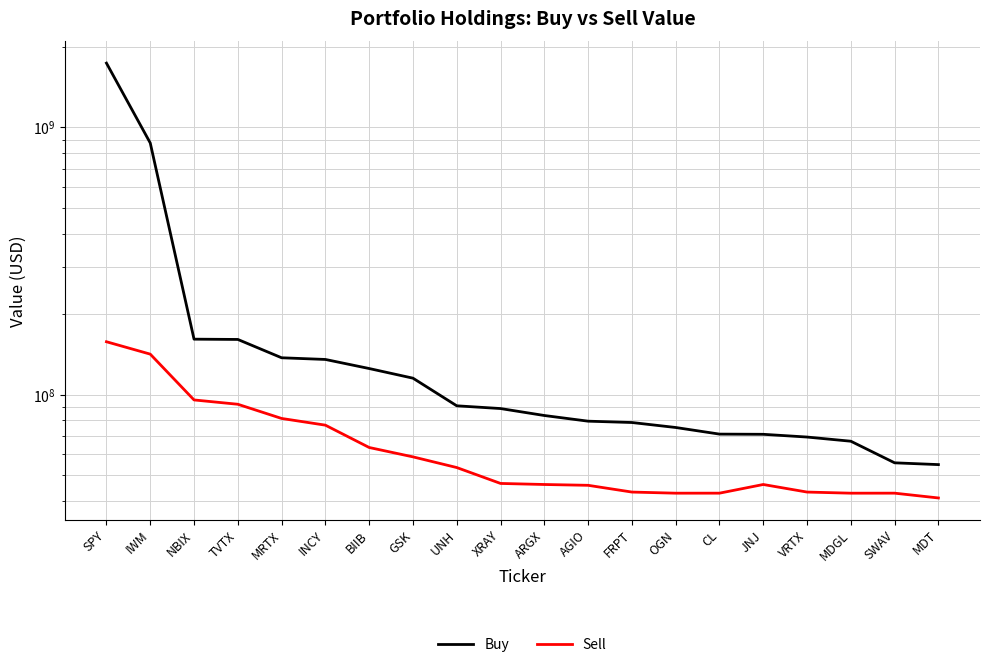

Reading left to right, list all the values displayed in this chart.

Buy: SPY=1739907500	IWM=874160000	NBIX=161142240	TVTX=160758520	MRTX=137268560	INCY=135289440	BIIB=125113500	GSK=115136880	UNH=90737280	XRAY=88615680	ARGX=83457920	AGIO=79476200	FRPT=78567530	OGN=75264000	CL=71091900	JNJ=70971865	VRTX=69315400	MDGL=66863760	SWAV=55508480	MDT=54660360
Sell: SPY=157600500	IWM=141638560	NBIX=95439960	TVTX=91950360	MRTX=81365280	INCY=76789560	BIIB=63345000	GSK=58431491	UNH=53291480	XRAY=46468880	ARGX=46047840	AGIO=45725120	FRPT=43141920	OGN=42726840	CL=42733200	JNJ=46047840	VRTX=43141920	MDGL=42726840	SWAV=42733200	MDT=41000000